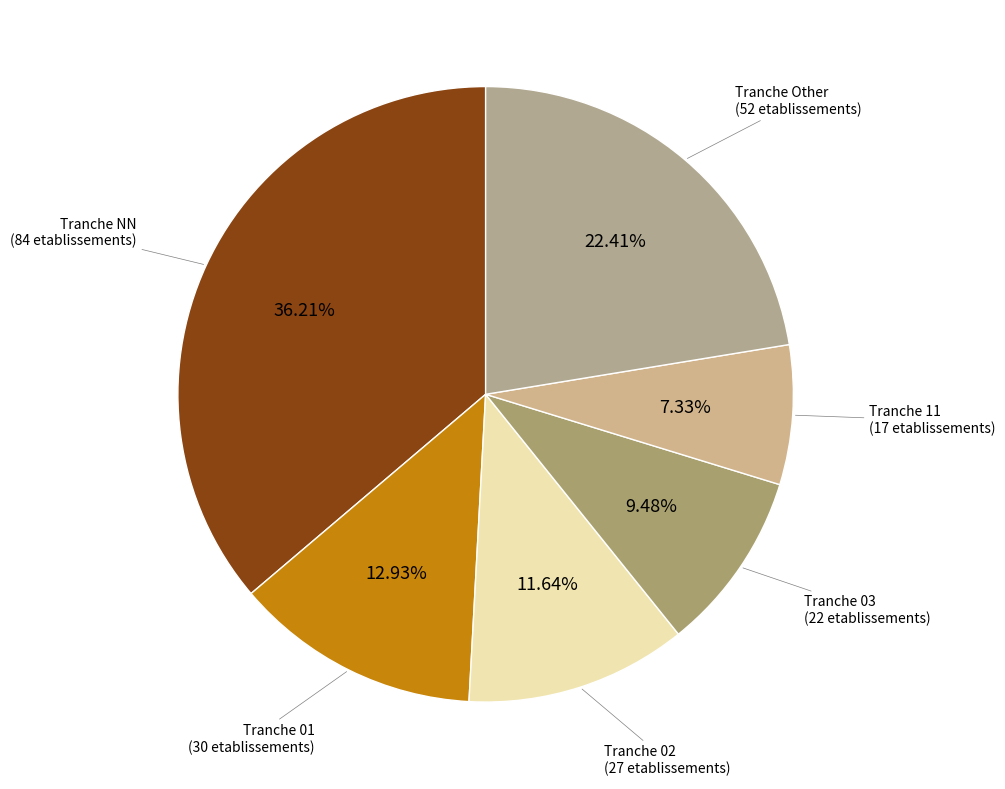

How many segments does this pie chart have?

6